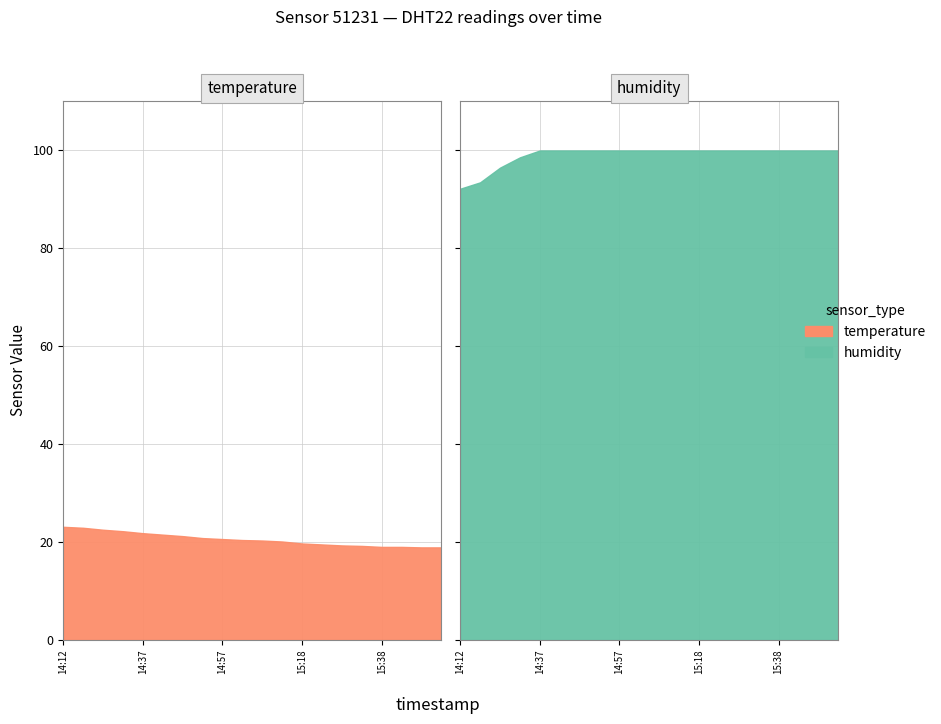

What is the label of the 4th point from the left?

14:32